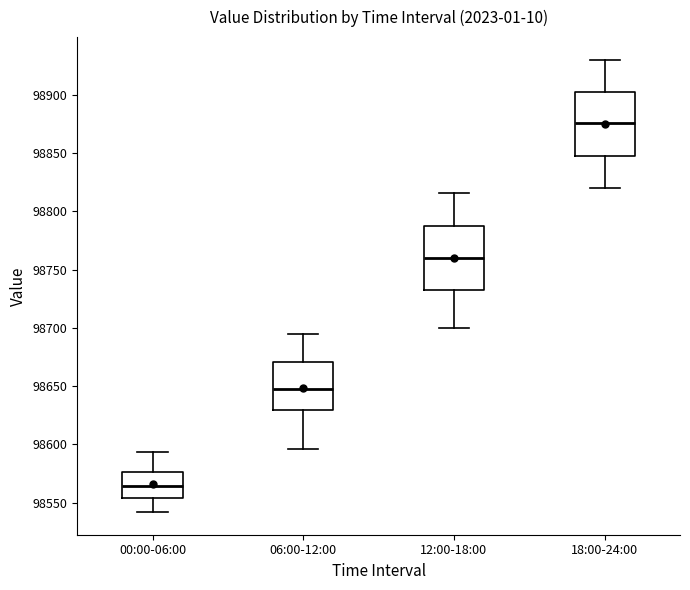

Reading left to right, transcribe this box plot: for each box, give where its median line is, the range the box spans, and where its two whiskers end, as read against the y-axis. The values are not printed on the chart, so give them approximately, as read against the axis.

00:00-06:00: median 98565, box 98555 to 98575, whiskers 98540 to 98595
06:00-12:00: median 98650, box 98630 to 98670, whiskers 98595 to 98695
12:00-18:00: median 98760, box 98735 to 98790, whiskers 98700 to 98815
18:00-24:00: median 98875, box 98850 to 98905, whiskers 98820 to 98930